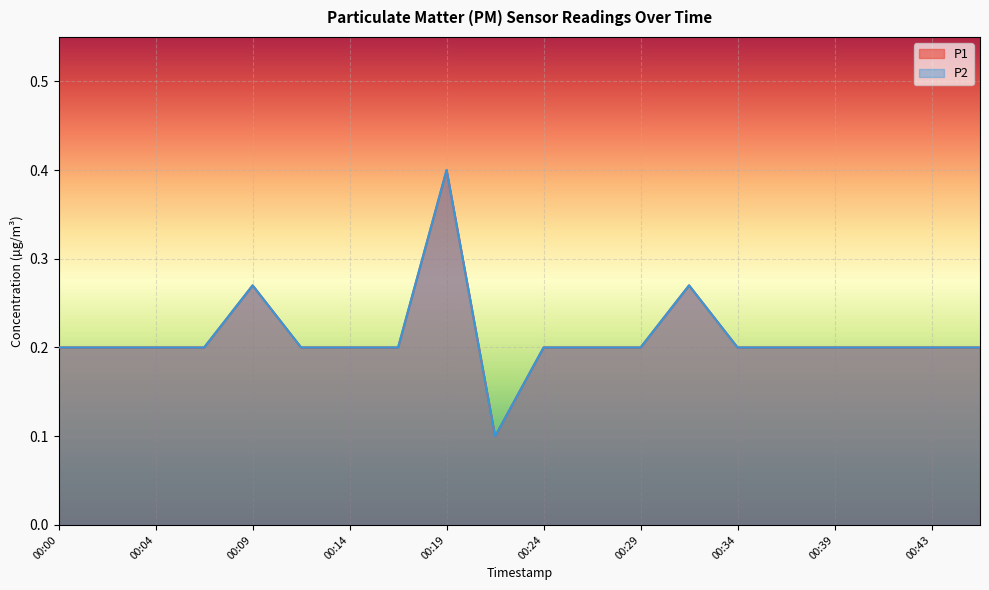

At which label does P1 reach its minimum?

00:21